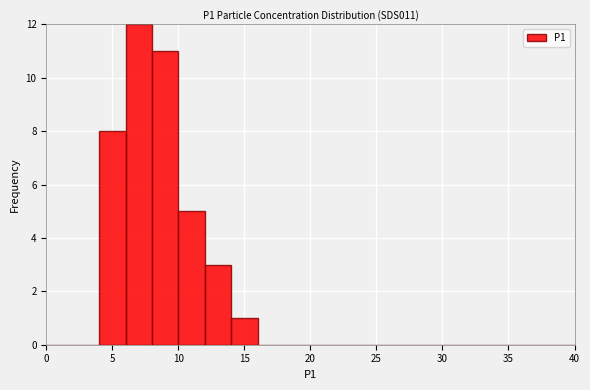

Reading left to right, list every bar in this chart as the range it spans on the x-axis followed by its height. The values are not printed on the chart, so give them approximately, as read against the axis.

0 to 2: 0
2 to 4: 0
4 to 6: 8
6 to 8: 12
8 to 10: 11
10 to 12: 5
12 to 14: 3
14 to 16: 1
16 to 18: 0
18 to 20: 0
20 to 22: 0
22 to 24: 0
24 to 26: 0
26 to 28: 0
28 to 30: 0
30 to 32: 0
32 to 34: 0
34 to 36: 0
36 to 38: 0
38 to 40: 0